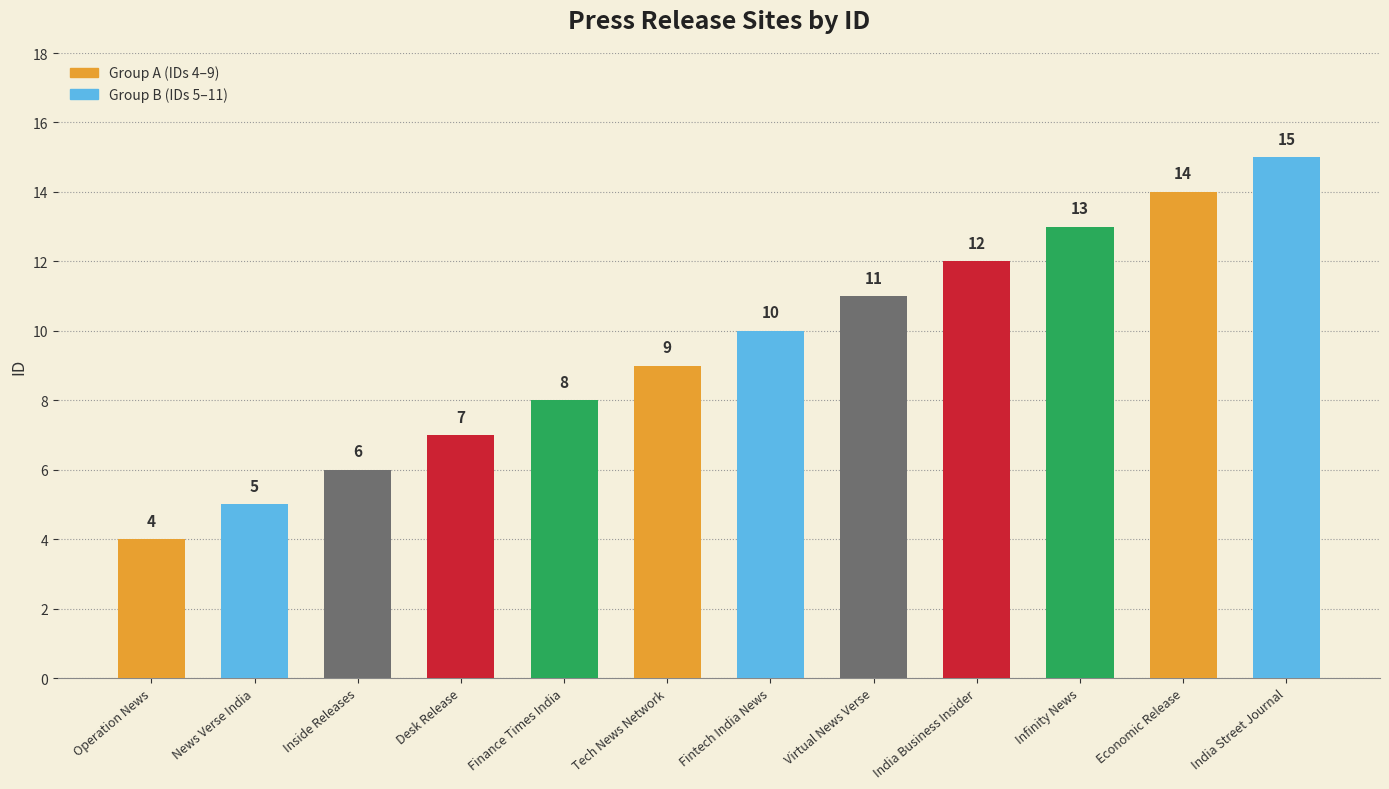

Reading left to right, transcribe all the data shown in this chart.

Operation News=4	News Verse India=5	Inside Releases=6	Desk Release=7	Finance Times India=8	Tech News Network=9	Fintech India News=10	Virtual News Verse=11	India Business Insider=12	Infinity News=13	Economic Release=14	India Street Journal=15